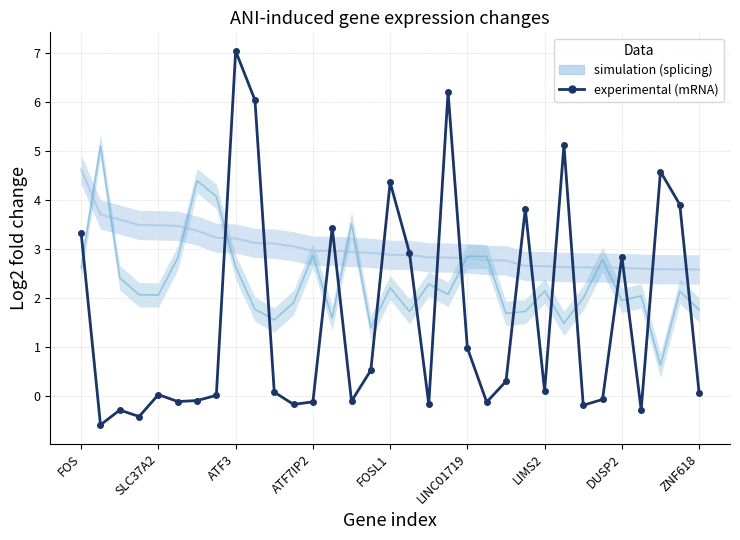

The value at LIMS2 is 0.1. True or false?

True